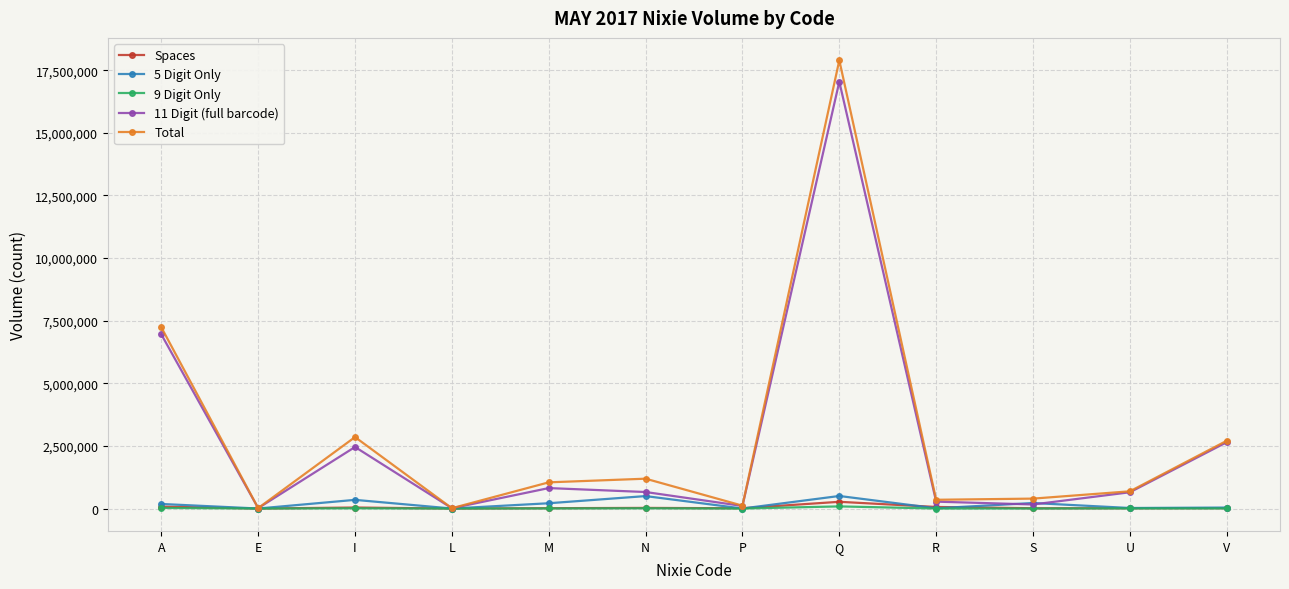

What is the smallest value displayed?

64